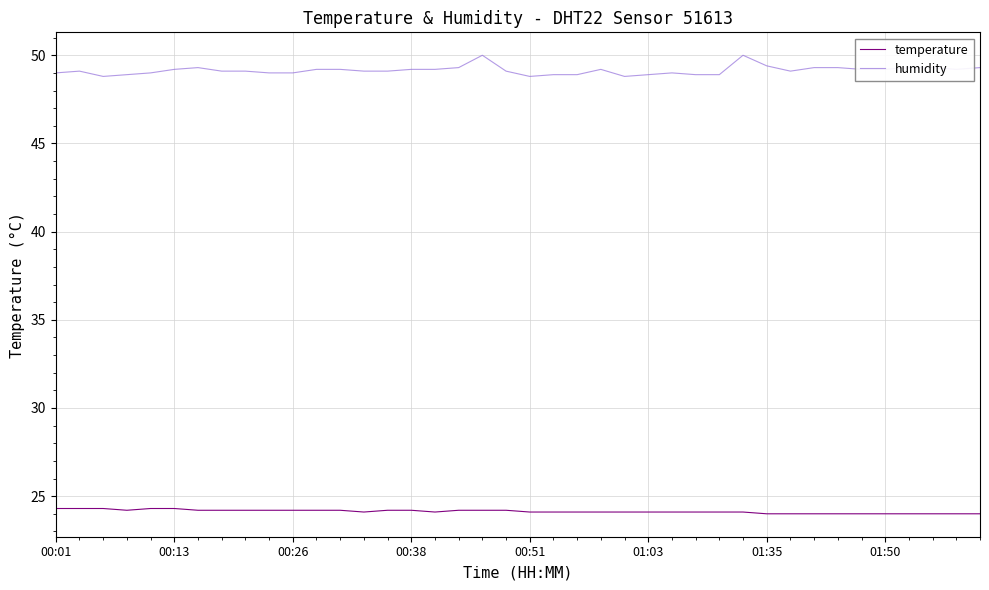

Rank the series by their maximum value, from highest to lowest.

humidity, temperature